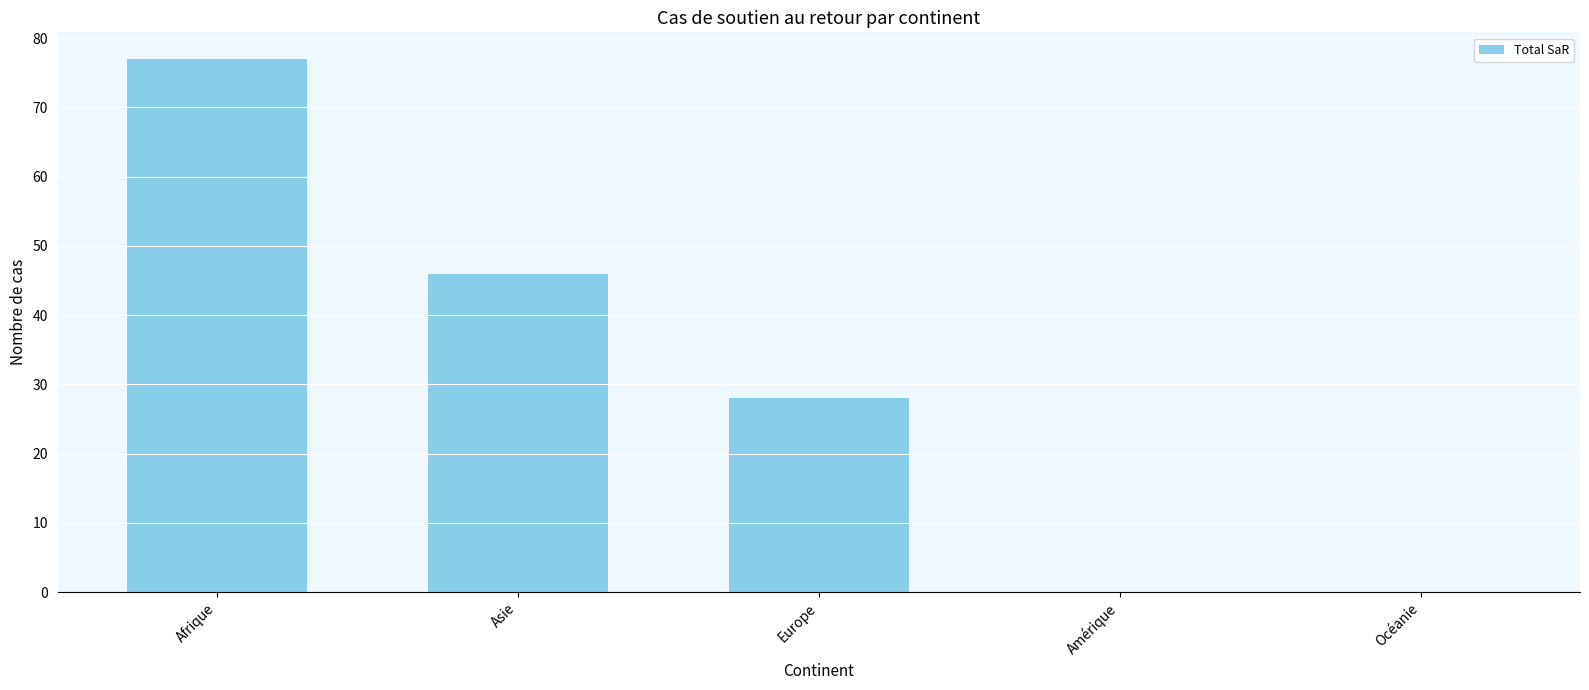

Read the value at Asie.

46